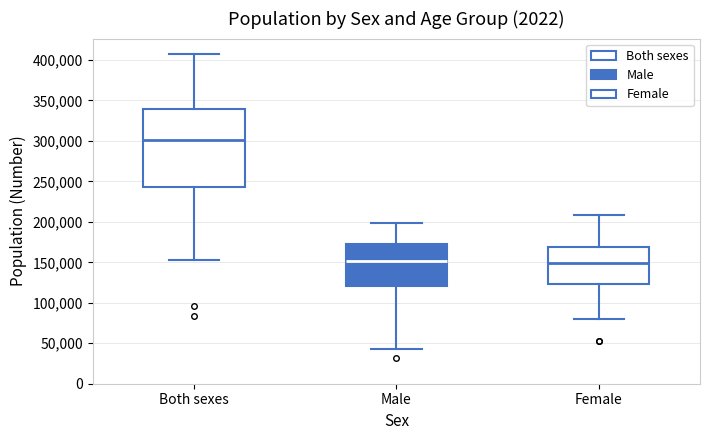

Which box is the tallest, from its lower edge to its upper edge?

Both sexes